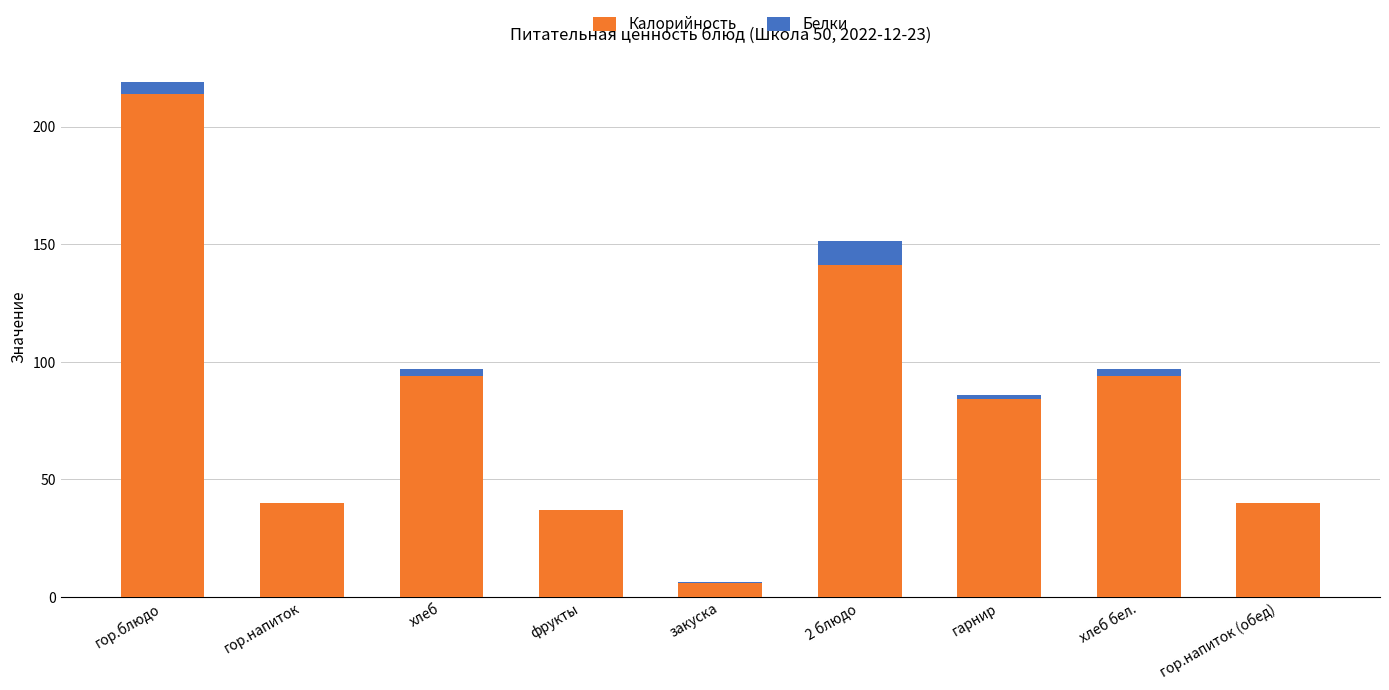

Is it true that Калорийность equals 37.0 at фрукты?

True